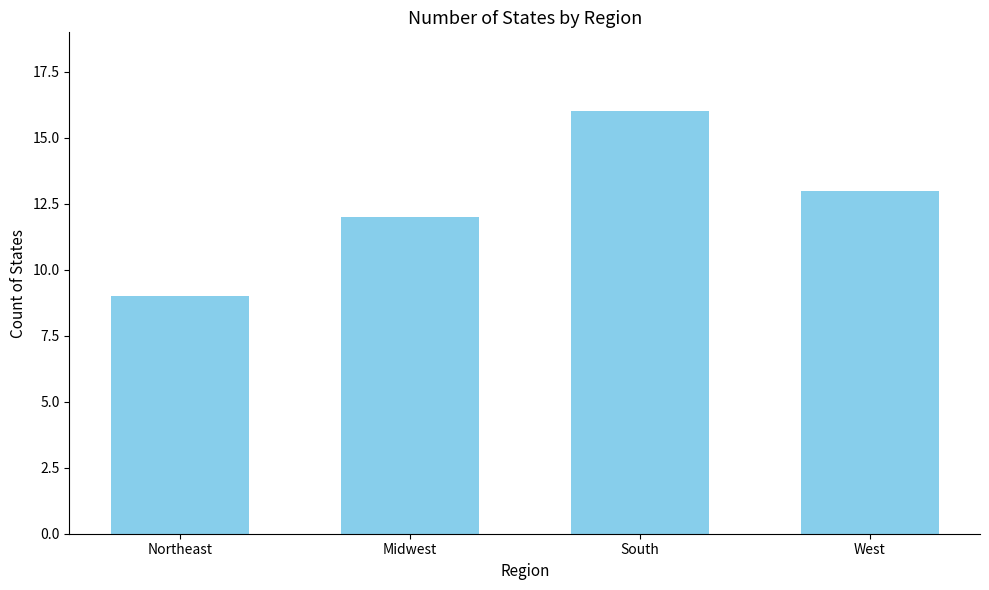

How many distinct data groups are displayed?

1